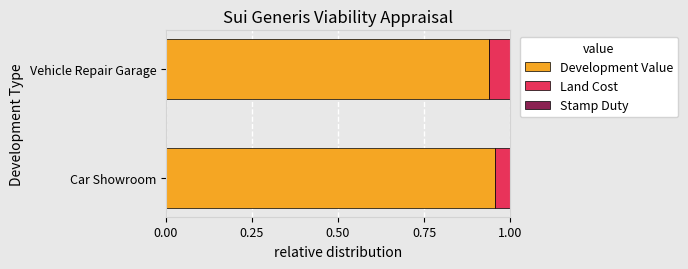

Is it true that Development Value equals 0.3 at Vehicle Repair Garage?

False